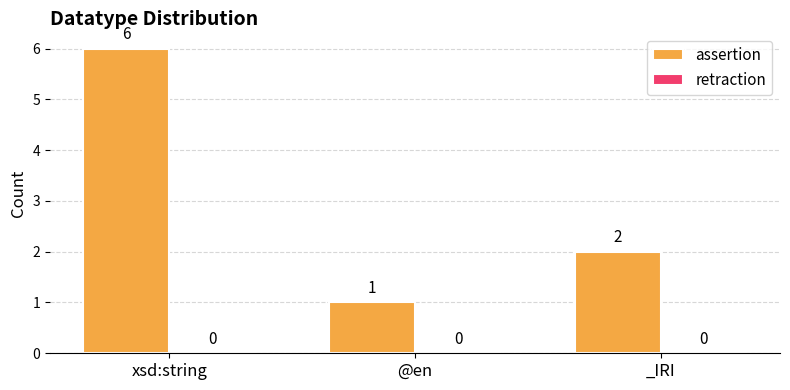

At which label is the value closest to 3?

_IRI